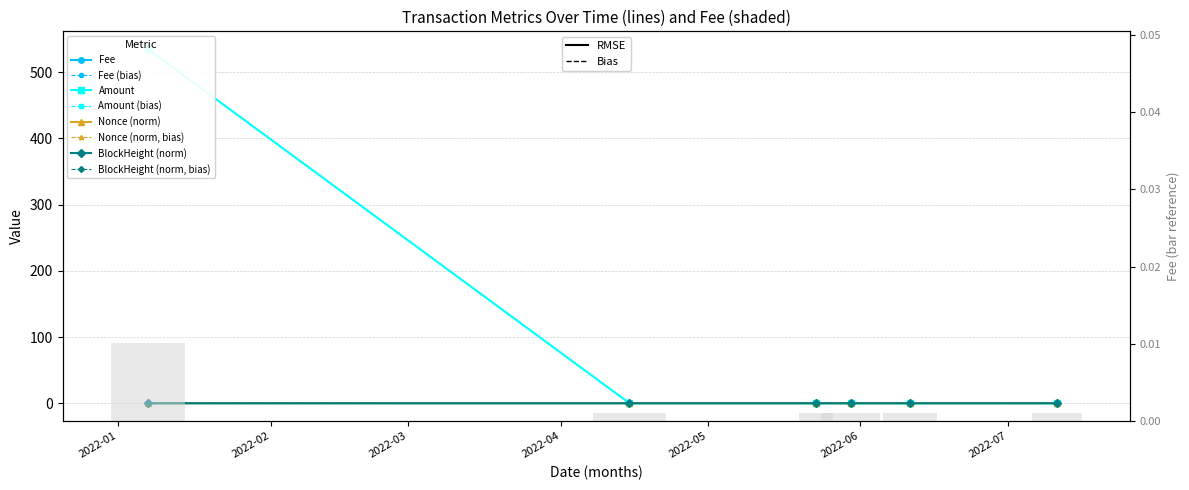

Which label corresponds to the largest value in the chart?

2022-01-07